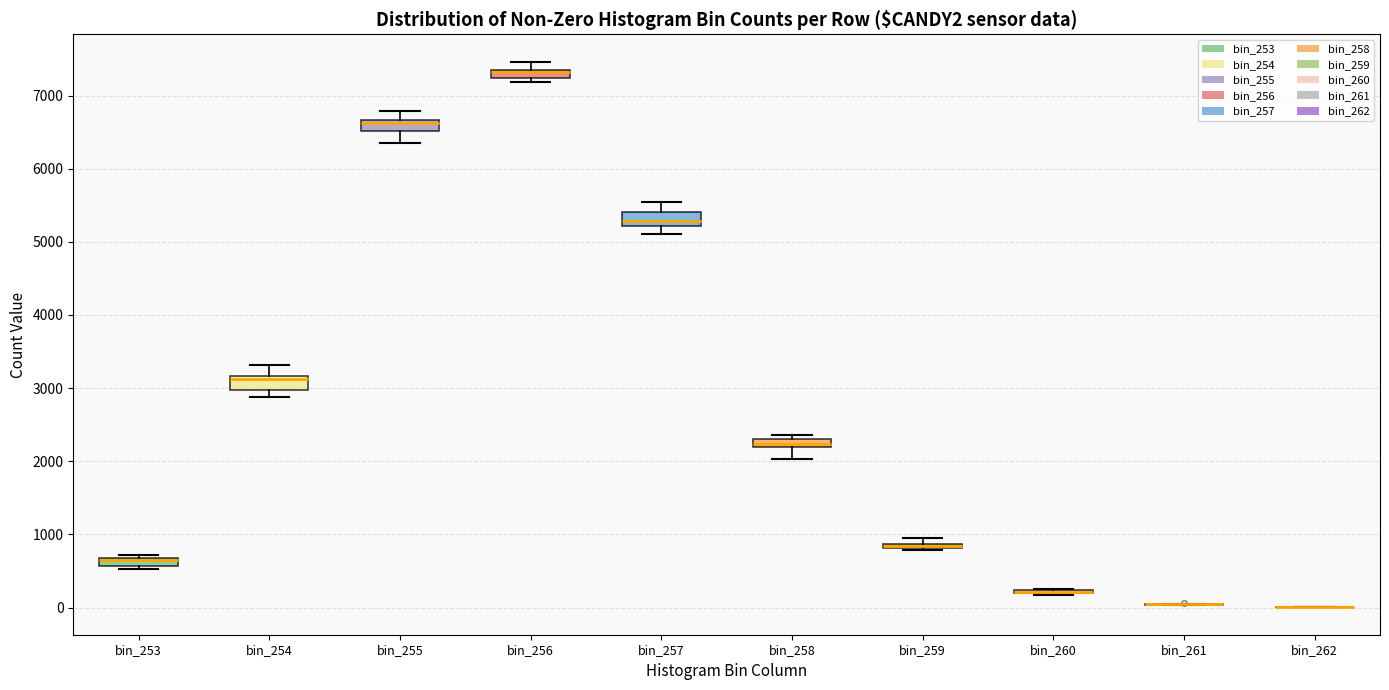

Where is the lower edge of the box for bin_258 on the y-axis? The values are not printed on the chart, so give them approximately, as read against the axis.

2200